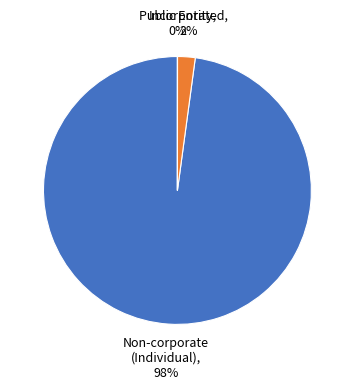

Is there any slice that represents more than half of the pie?

Yes